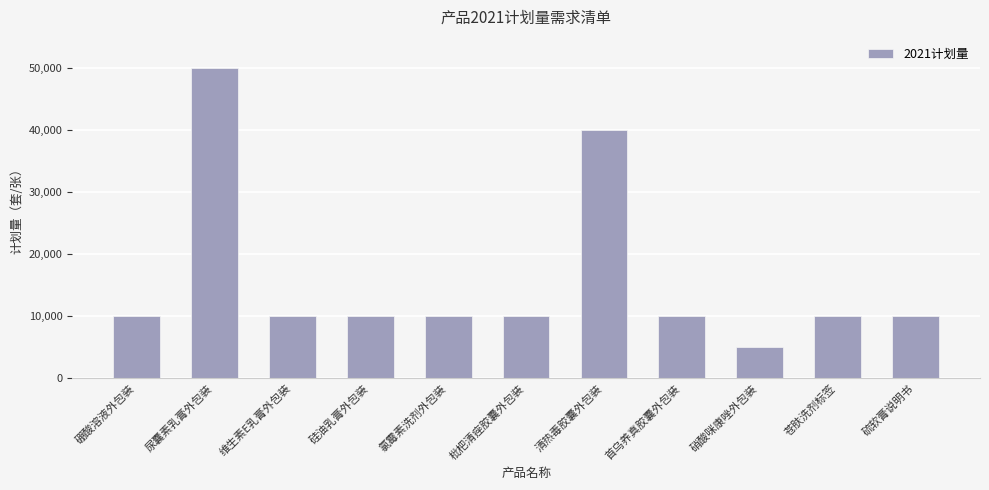

What is the minimum value shown in the chart?

5000